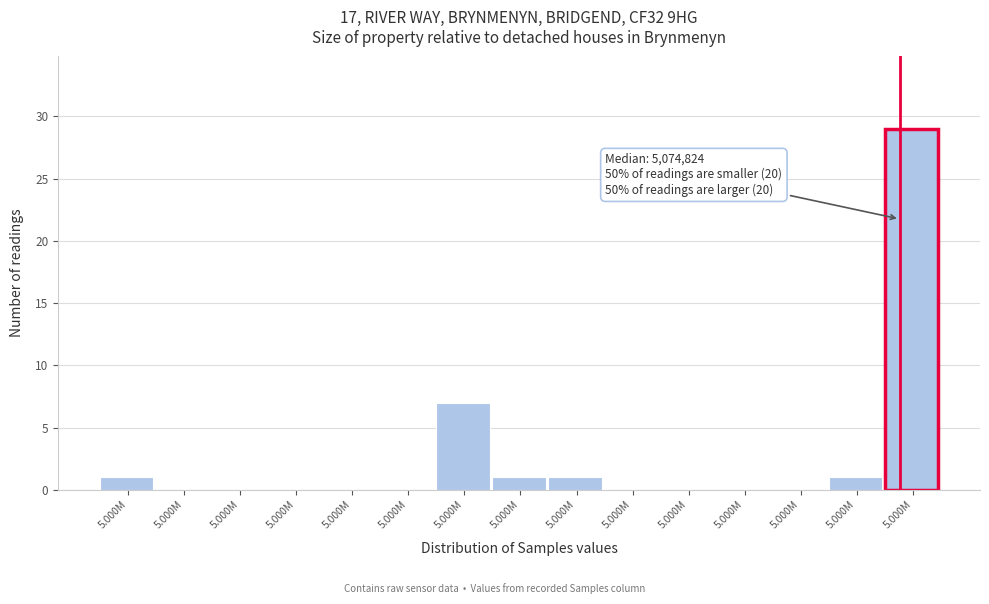

Count the number of categories in the chart.

15